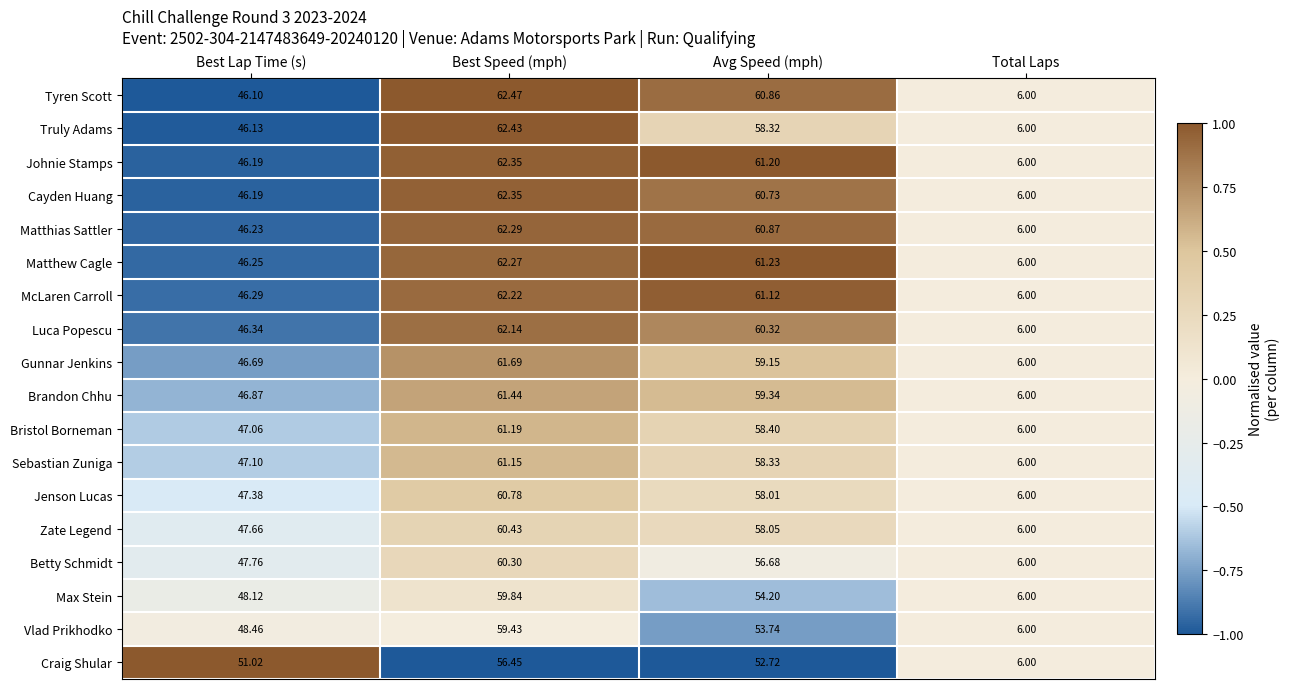

At which label does Matthias Sattler first exceed 60?

Best Speed (mph)